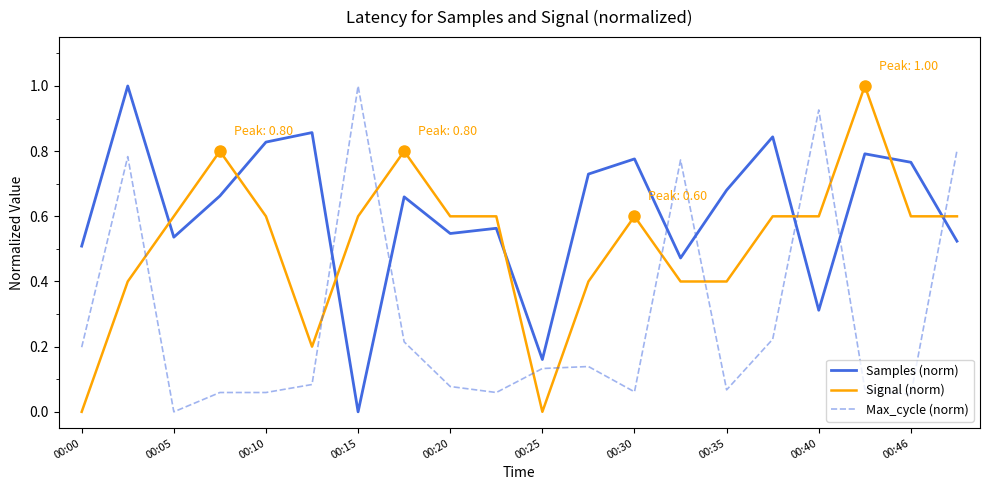

Which series has the largest total across all categories?

Samples (norm)